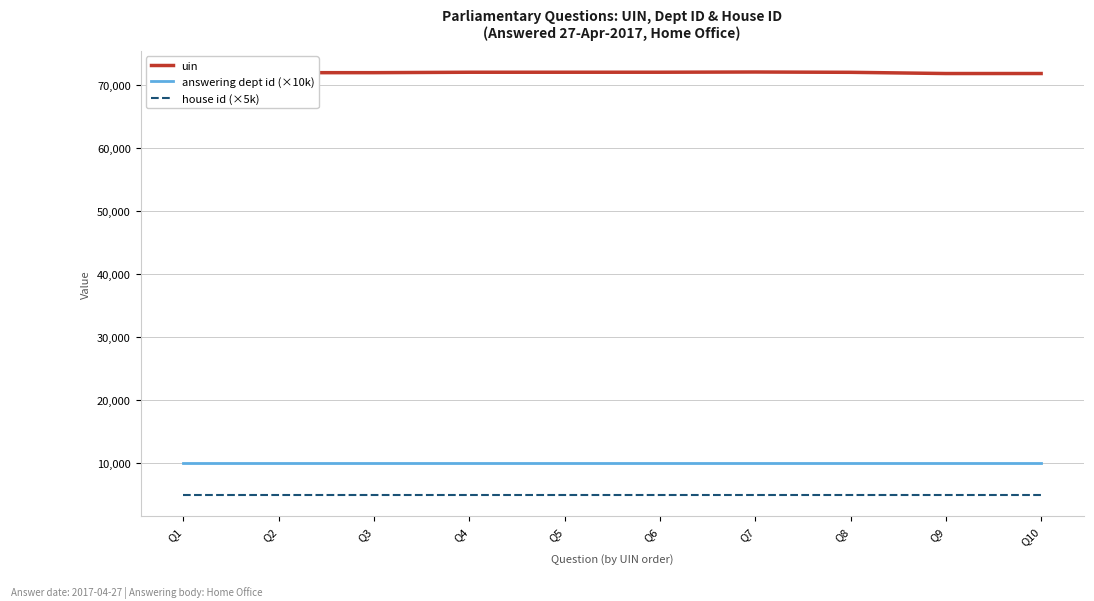

Does the chart have visible grid lines?

Yes